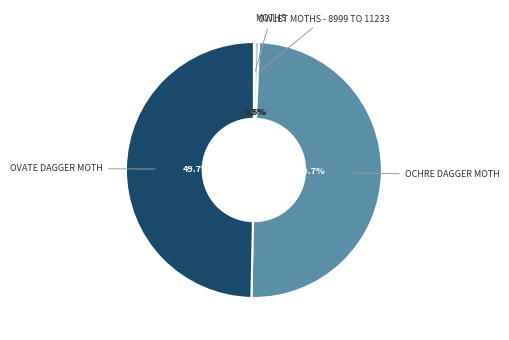

Does any single category account for the majority?

No